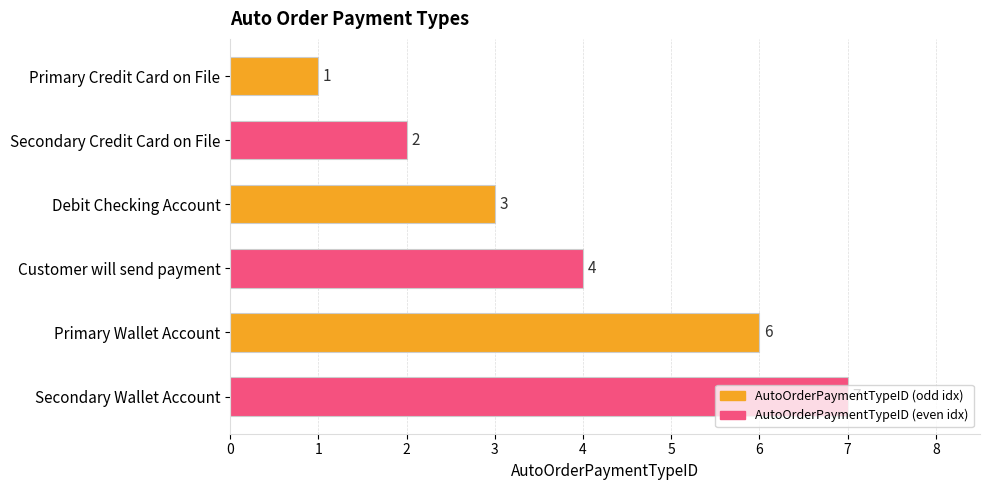

Are the bars grouped side by side (vs. stacked)?

No